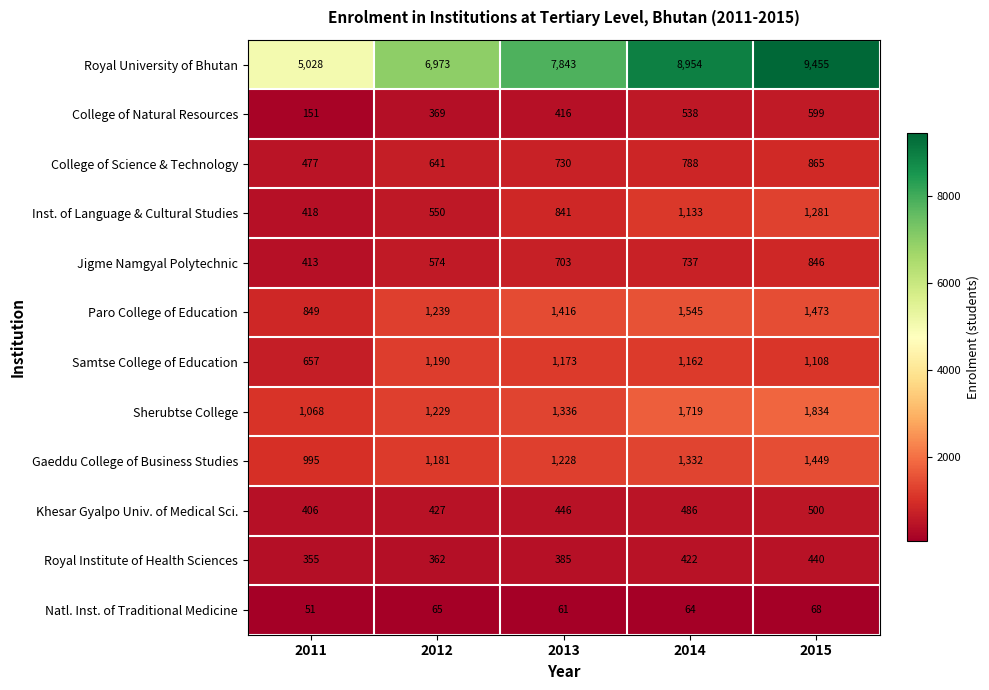

At which category is the sum across all series the highest?

2015